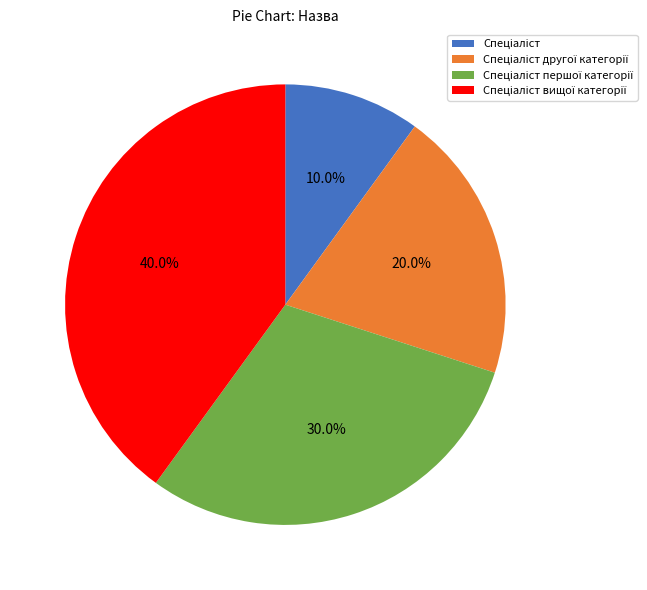

Is there any slice that represents more than half of the pie?

No